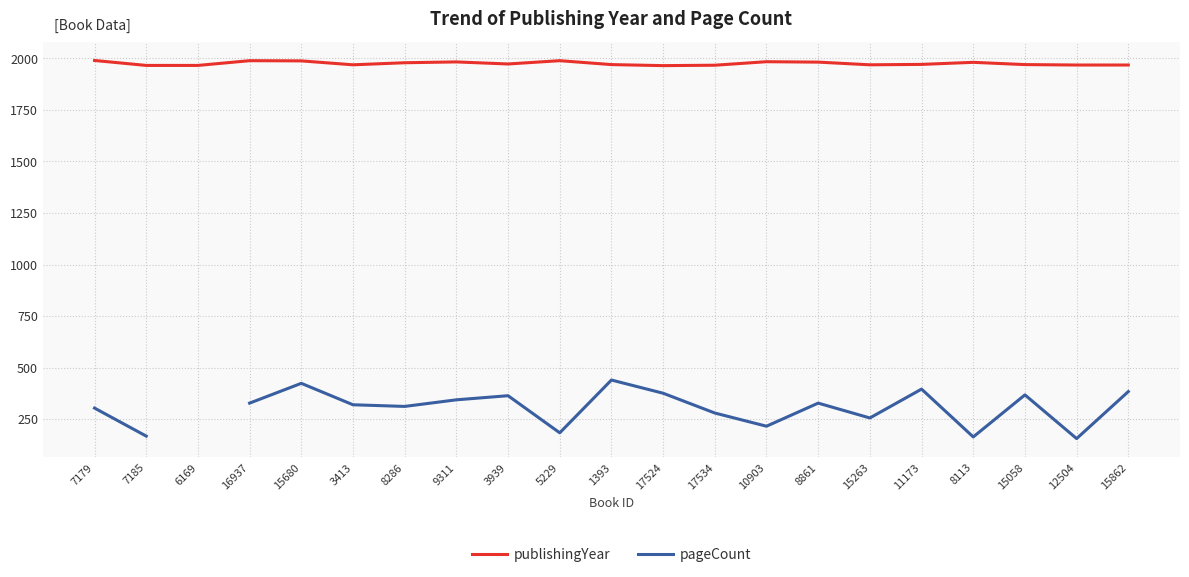

What is the label of the 21st point from the right?

7179